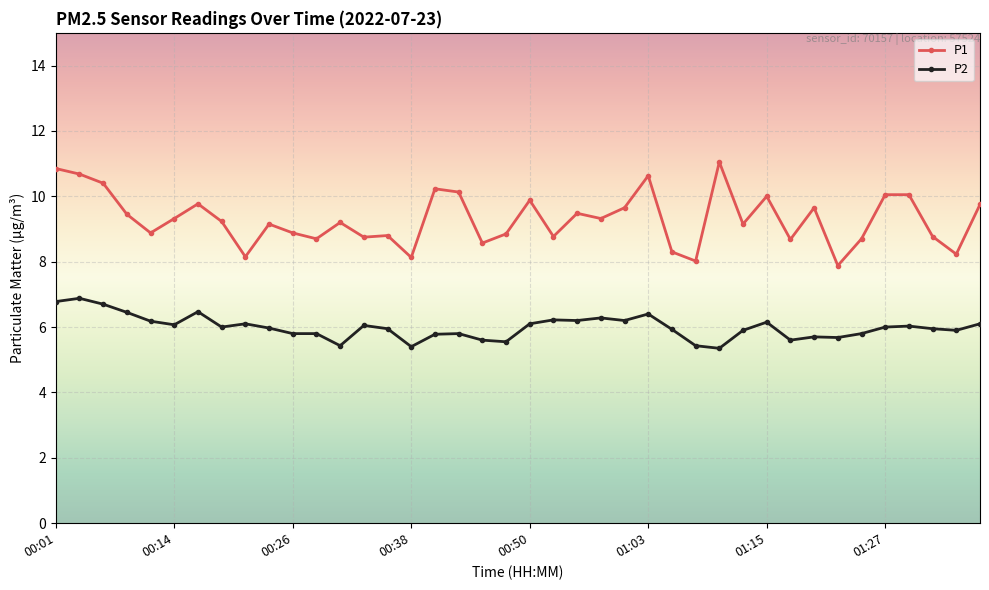

What is the greatest value displayed?

11.1